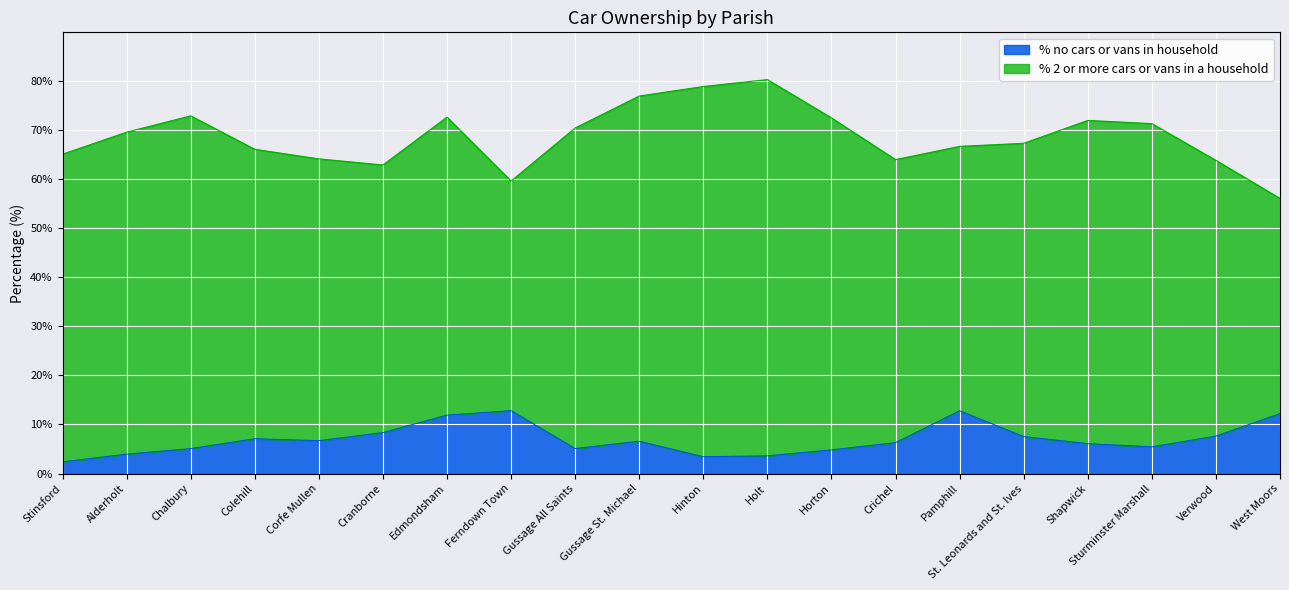

What is the sum of the values at Corfe Mullen and Crichel?

13.0